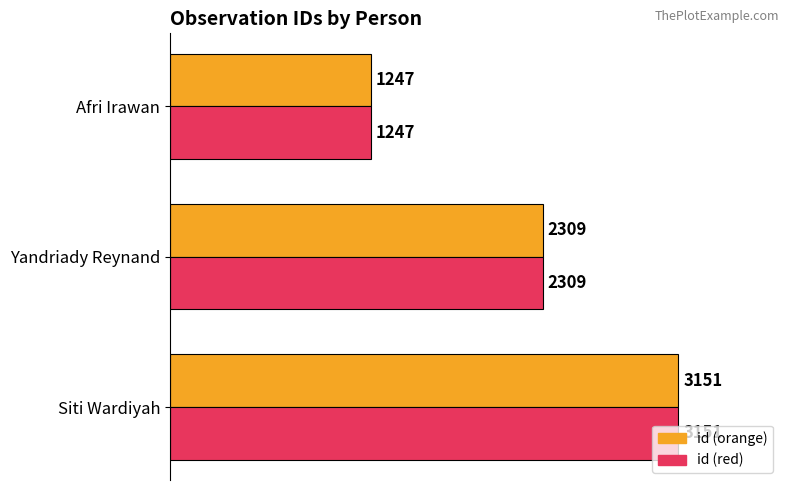

At which category is the sum across all series the highest?

Siti Wardiyah